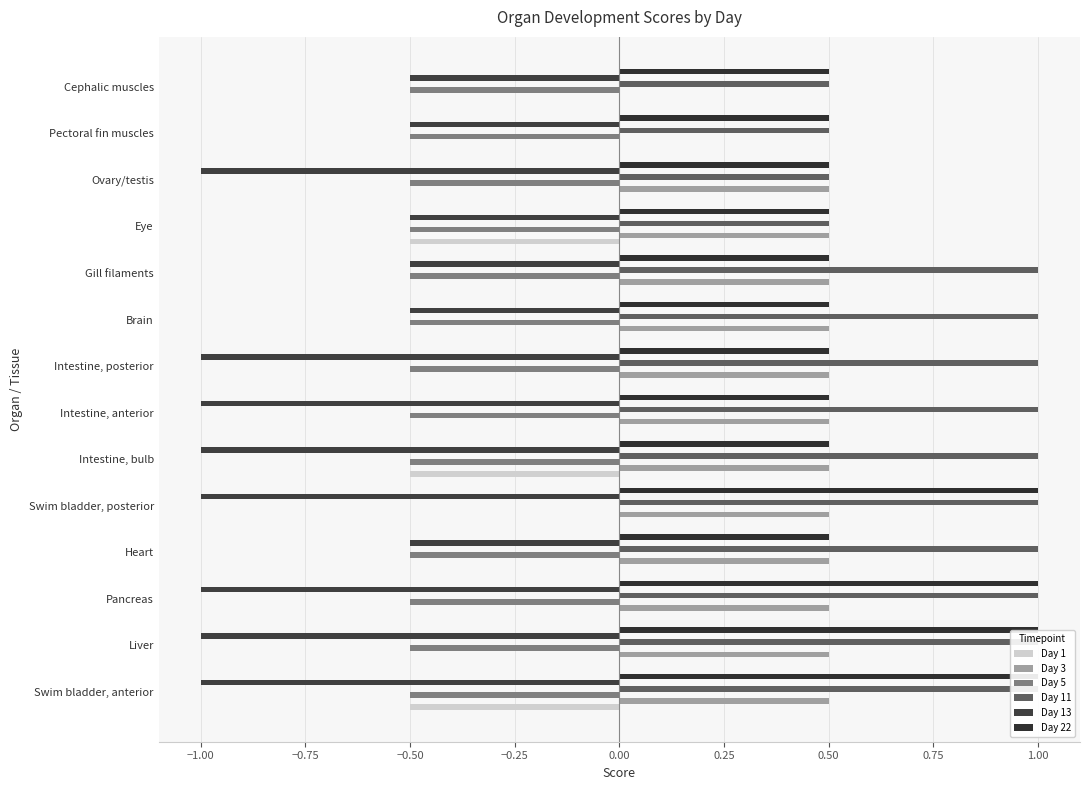

What is the spread (max minus min) of values at Intestine, bulb?

2.0